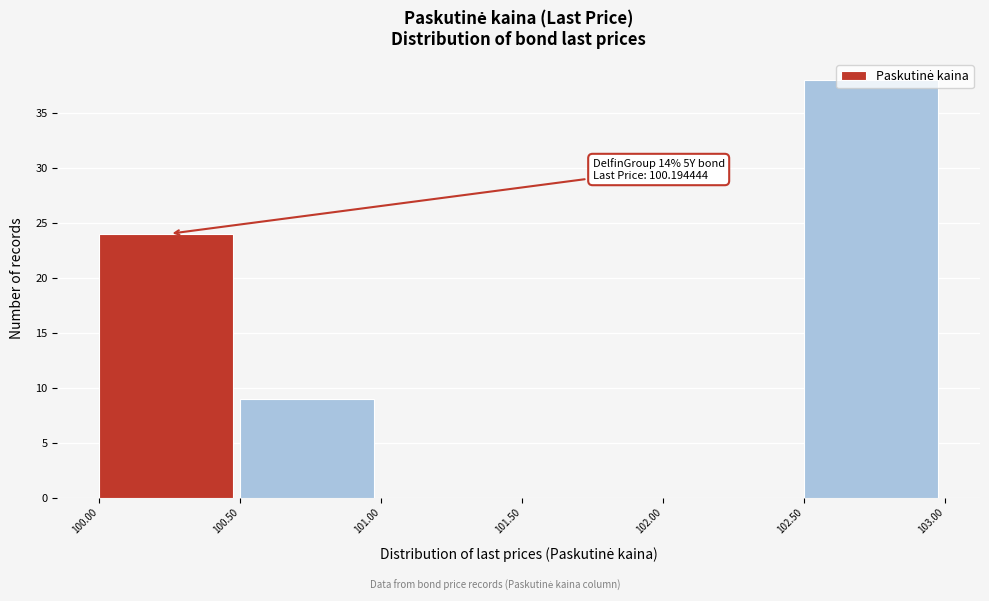

Which range on the x-axis has the tallest bar?

102.50 to 103.00